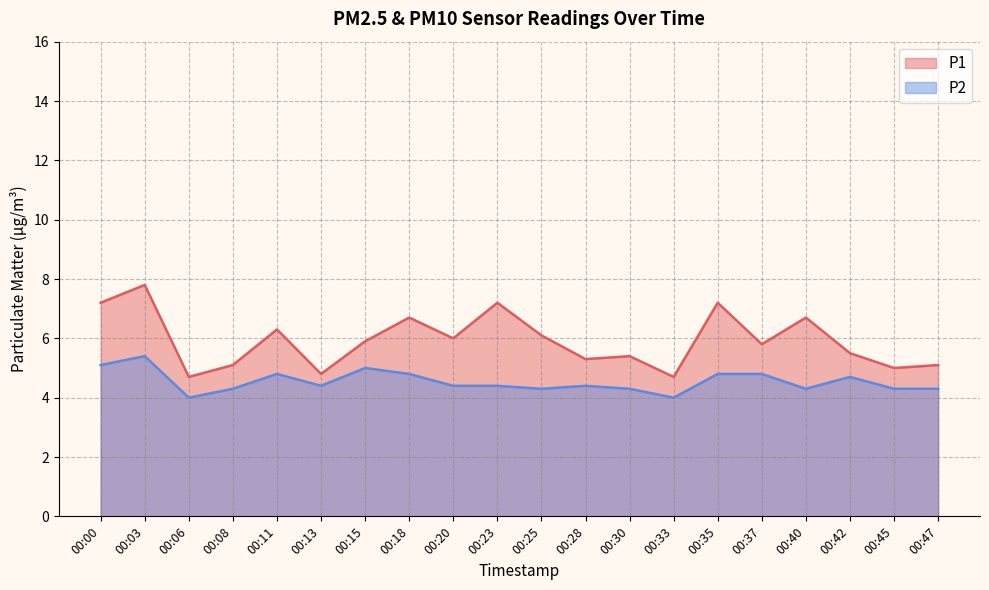

Reading left to right, list all the values displayed in this chart.

P1: 00:00=7.2	00:03=7.8	00:06=4.7	00:08=5.1	00:11=6.3	00:13=4.8	00:15=5.9	00:18=6.7	00:20=6.0	00:23=7.2	00:25=6.1	00:28=5.3	00:30=5.4	00:33=4.7	00:35=7.2	00:37=5.8	00:40=6.7	00:42=5.5	00:45=5.0	00:47=5.1
P2: 00:00=5.1	00:03=5.4	00:06=4.0	00:08=4.3	00:11=4.8	00:13=4.4	00:15=5.0	00:18=4.8	00:20=4.4	00:23=4.4	00:25=4.3	00:28=4.4	00:30=4.3	00:33=4.0	00:35=4.8	00:37=4.8	00:40=4.3	00:42=4.7	00:45=4.3	00:47=4.3